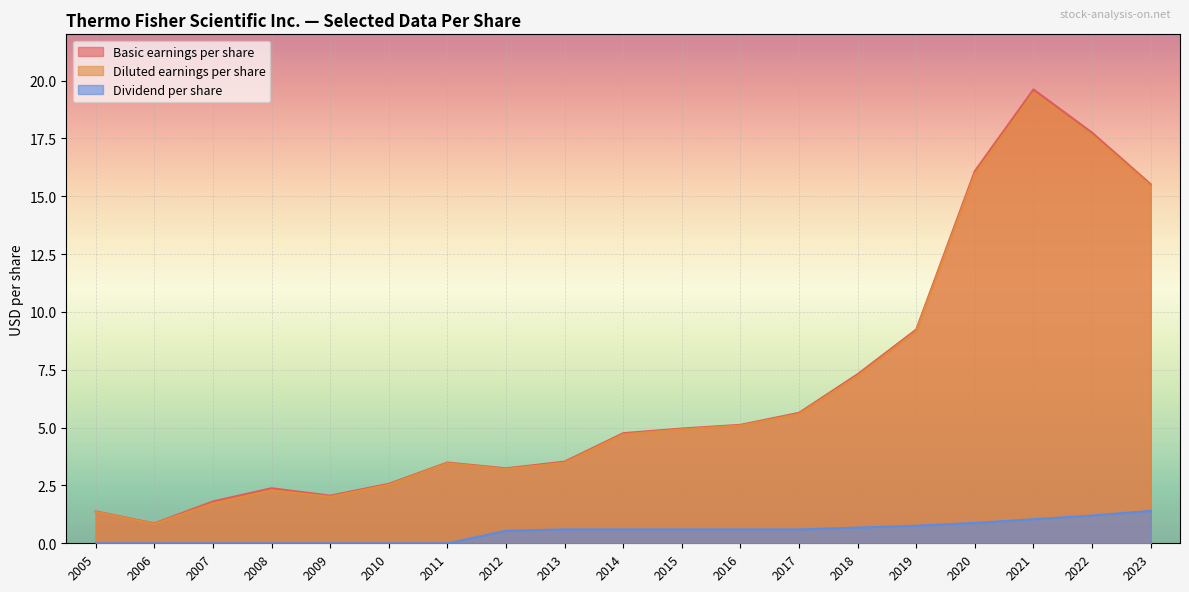

True or false: Dividend per share has more than 2 interior local peaks.

False